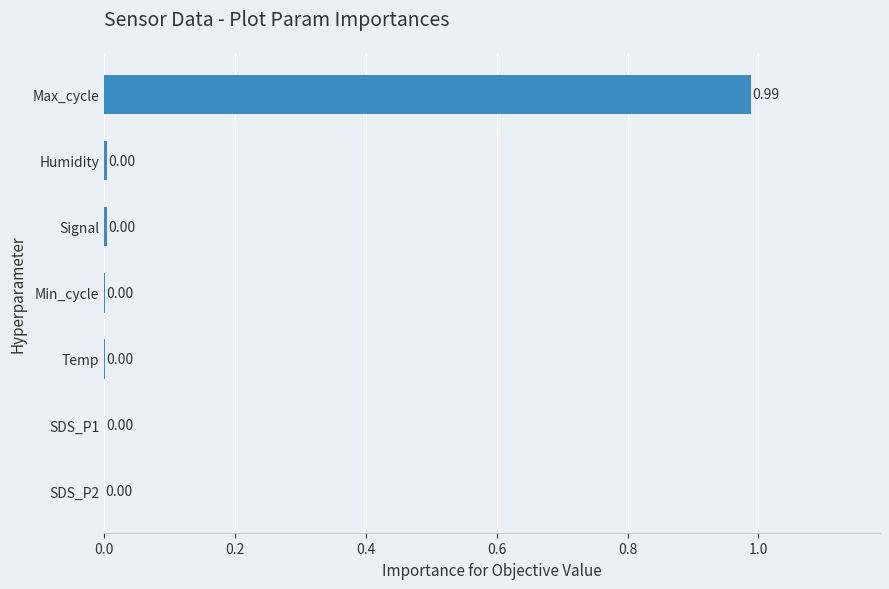

At which category does the chart reach its peak across all series?

Max_cycle